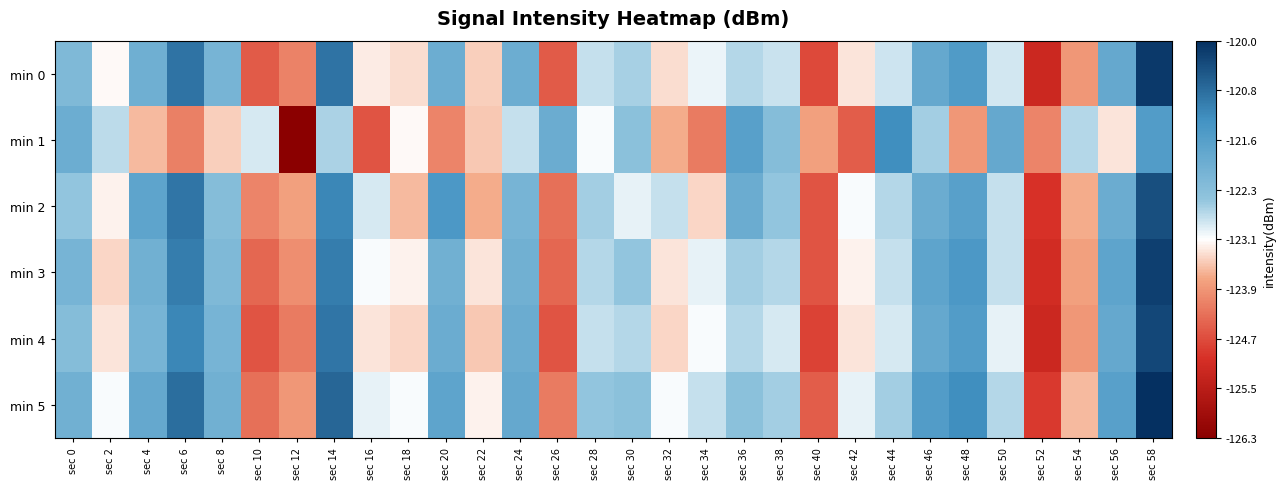

Reading left to right, extract all data points from this chart.

min 0: sec 0=-122.2	sec 2=-123.2	sec 4=-122.0	sec 6=-120.9	sec 8=-122.1	sec 10=-124.5	sec 12=-124.1	sec 14=-120.9	sec 16=-123.3	sec 18=-123.3	sec 20=-121.9	sec 22=-123.5	sec 24=-121.9	sec 26=-124.5	sec 28=-122.8	sec 30=-122.6	sec 32=-123.4	sec 34=-123.0	sec 36=-122.7	sec 38=-122.8	sec 40=-124.7	sec 42=-123.3	sec 44=-122.8	sec 46=-121.8	sec 48=-121.5	sec 50=-122.9	sec 52=-125.2	sec 54=-123.9	sec 56=-121.8	sec 58=-120.1
min 1: sec 0=-121.9	sec 2=-122.8	sec 4=-123.6	sec 6=-124.1	sec 8=-123.5	sec 10=-122.9	sec 12=-126.3	sec 14=-122.6	sec 16=-124.6	sec 18=-123.2	sec 20=-124.1	sec 22=-123.5	sec 24=-122.8	sec 26=-121.9	sec 28=-123.1	sec 30=-122.4	sec 32=-123.7	sec 34=-124.2	sec 36=-121.6	sec 38=-122.3	sec 40=-123.8	sec 42=-124.5	sec 44=-121.2	sec 46=-122.6	sec 48=-123.9	sec 50=-121.8	sec 52=-124.1	sec 54=-122.7	sec 56=-123.3	sec 58=-121.5
min 2: sec 0=-122.5	sec 2=-123.2	sec 4=-121.7	sec 6=-120.9	sec 8=-122.3	sec 10=-124.1	sec 12=-123.8	sec 14=-121.1	sec 16=-122.9	sec 18=-123.6	sec 20=-121.4	sec 22=-123.7	sec 24=-122.1	sec 26=-124.3	sec 28=-122.6	sec 30=-123.0	sec 32=-122.8	sec 34=-123.4	sec 36=-121.9	sec 38=-122.5	sec 40=-124.6	sec 42=-123.1	sec 44=-122.7	sec 46=-121.9	sec 48=-121.6	sec 50=-122.8	sec 52=-125.0	sec 54=-123.7	sec 56=-121.9	sec 58=-120.4
min 3: sec 0=-122.1	sec 2=-123.4	sec 4=-122.0	sec 6=-121.0	sec 8=-122.2	sec 10=-124.4	sec 12=-124.0	sec 14=-121.0	sec 16=-123.1	sec 18=-123.2	sec 20=-122.0	sec 22=-123.3	sec 24=-122.0	sec 26=-124.4	sec 28=-122.7	sec 30=-122.5	sec 32=-123.3	sec 34=-123.0	sec 36=-122.6	sec 38=-122.7	sec 40=-124.6	sec 42=-123.2	sec 44=-122.8	sec 46=-121.7	sec 48=-121.4	sec 50=-122.8	sec 52=-125.1	sec 54=-123.8	sec 56=-121.7	sec 58=-120.2
min 4: sec 0=-122.3	sec 2=-123.3	sec 4=-122.1	sec 6=-121.1	sec 8=-122.1	sec 10=-124.6	sec 12=-124.2	sec 14=-120.9	sec 16=-123.3	sec 18=-123.4	sec 20=-121.9	sec 22=-123.5	sec 24=-121.9	sec 26=-124.6	sec 28=-122.8	sec 30=-122.7	sec 32=-123.4	sec 34=-123.1	sec 36=-122.7	sec 38=-122.9	sec 40=-124.8	sec 42=-123.3	sec 44=-122.9	sec 46=-121.8	sec 48=-121.5	sec 50=-123.0	sec 52=-125.2	sec 54=-123.9	sec 56=-121.8	sec 58=-120.3
min 5: sec 0=-122.0	sec 2=-123.1	sec 4=-121.8	sec 6=-120.8	sec 8=-122.0	sec 10=-124.3	sec 12=-123.9	sec 14=-120.7	sec 16=-123.0	sec 18=-123.1	sec 20=-121.7	sec 22=-123.2	sec 24=-121.8	sec 26=-124.2	sec 28=-122.5	sec 30=-122.4	sec 32=-123.1	sec 34=-122.8	sec 36=-122.4	sec 38=-122.6	sec 40=-124.5	sec 42=-123.0	sec 44=-122.6	sec 46=-121.5	sec 48=-121.2	sec 50=-122.7	sec 52=-124.9	sec 54=-123.6	sec 56=-121.6	sec 58=-120.0